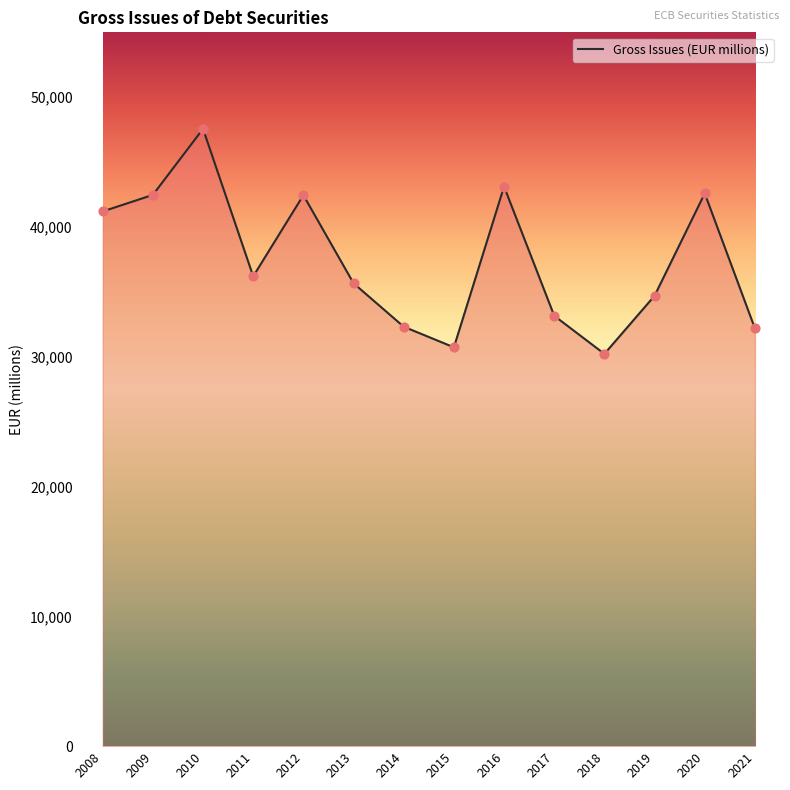

Which has a higher value, 2010 or 2018?

2010